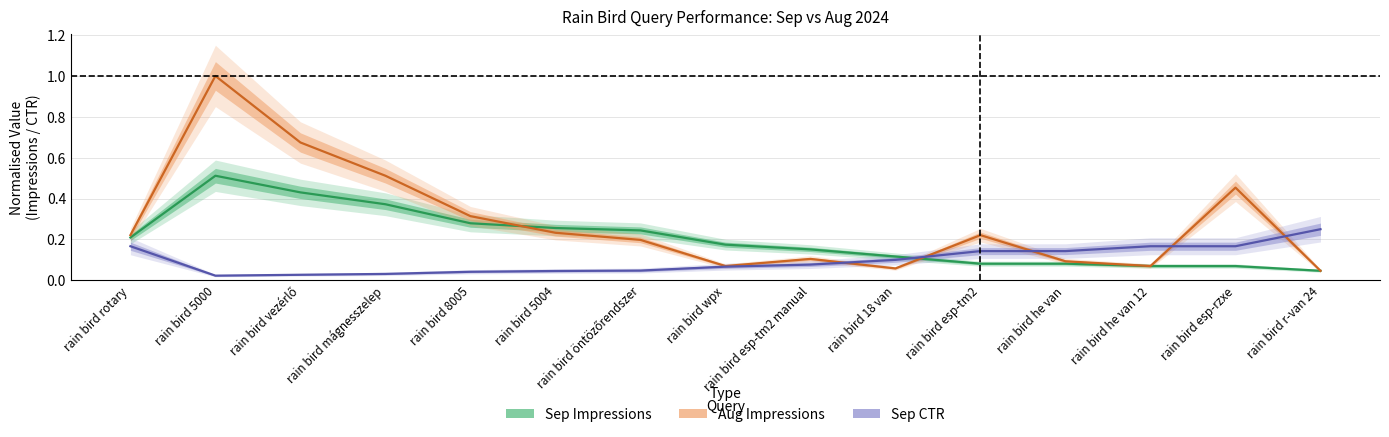

Rank the series by their maximum value, from highest to lowest.

Aug Impressions, Sep Impressions, Sep CTR